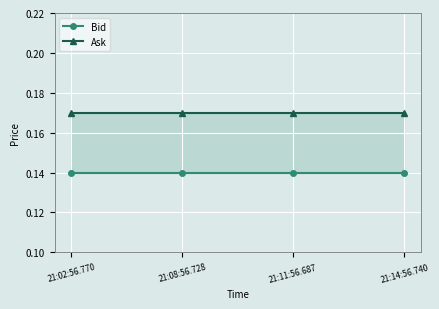

Does the chart display data point markers on the line(s)?

Yes